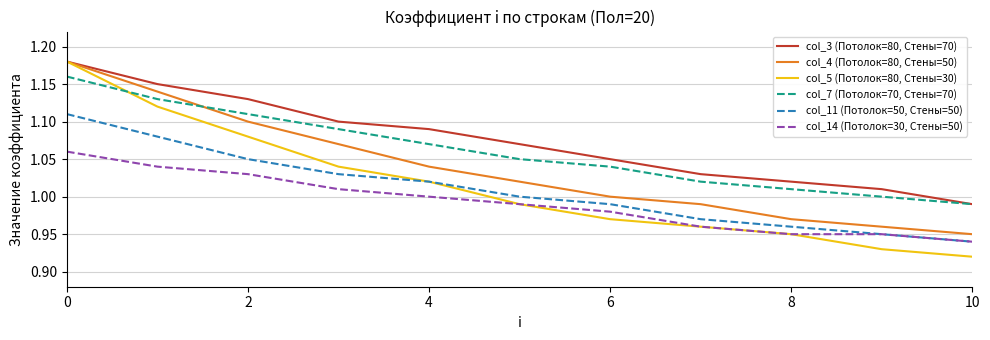

Which series has the largest total across all categories?

col_3 (Потолок=80, Стены=70)